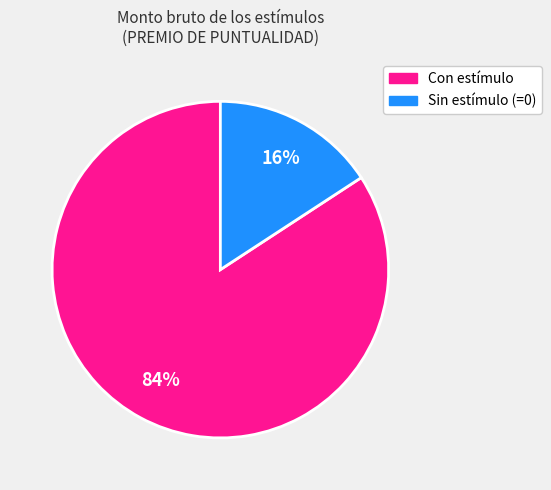

Does any single category account for the majority?

Yes